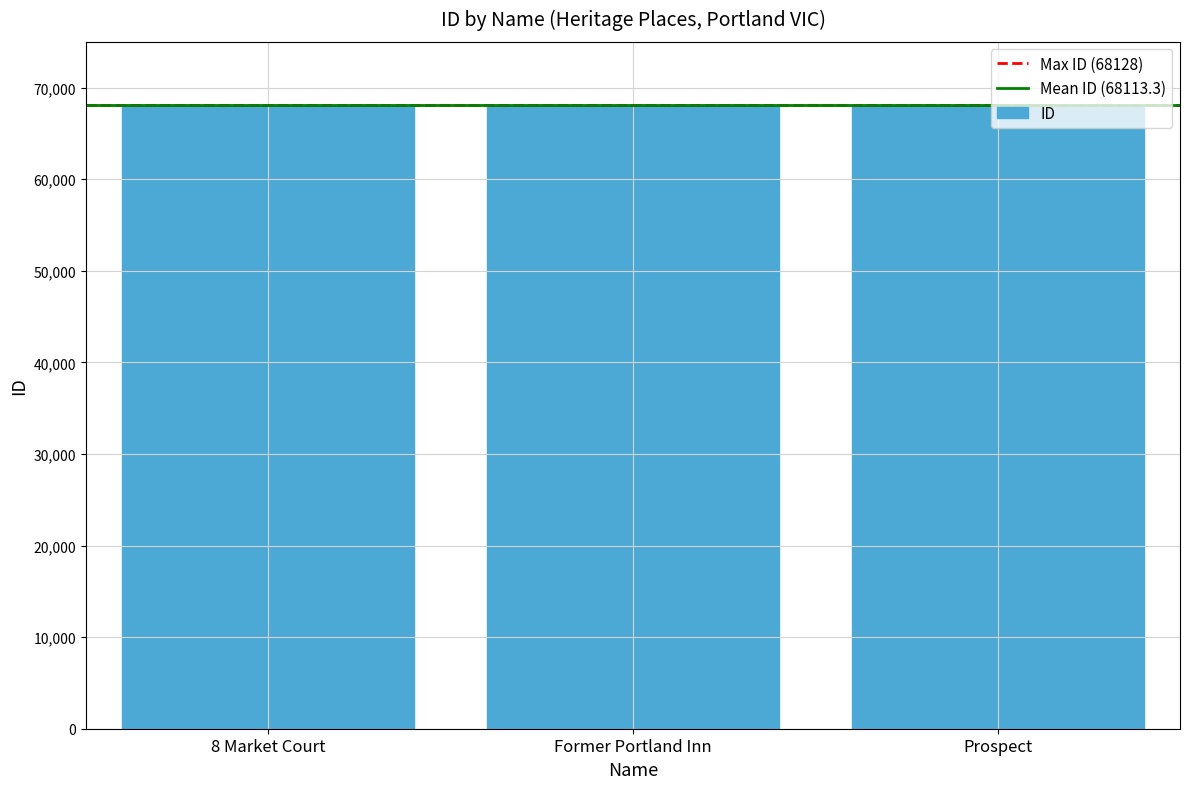

What is the approximate value at Former Portland Inn?

68117